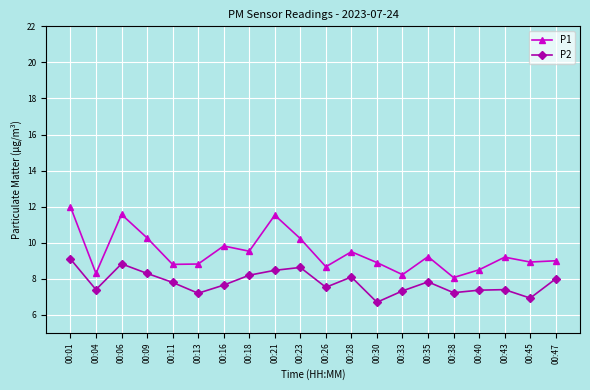

What is the maximum value for P1?

12.0